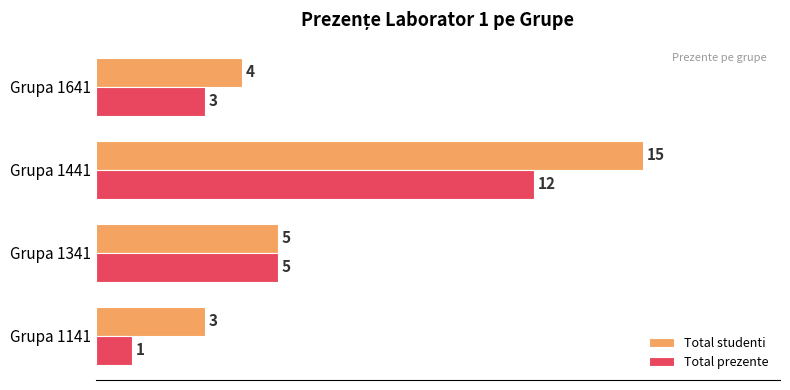

Which series has the largest range (max minus min)?

Total studenti